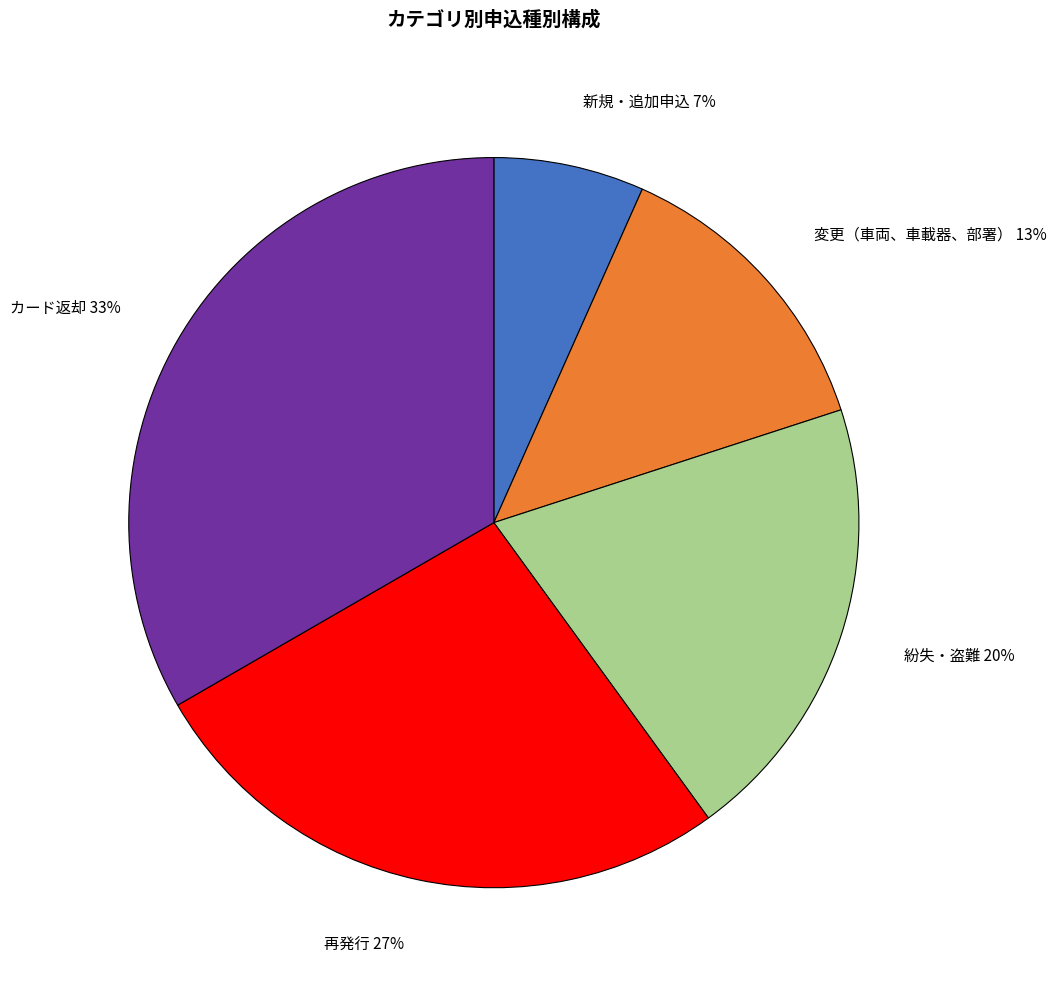

To the nearest percent, what portion does 再発行 represent?

27%